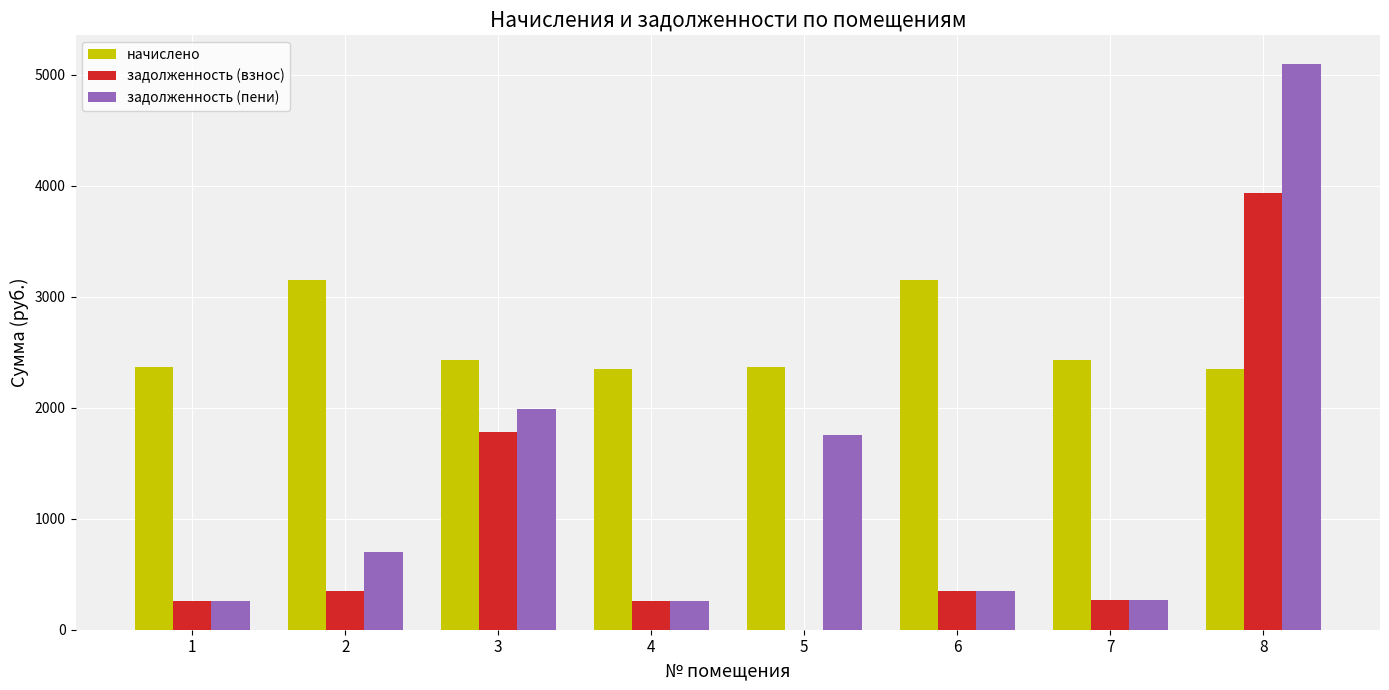

Count the number of categories in the chart.

8